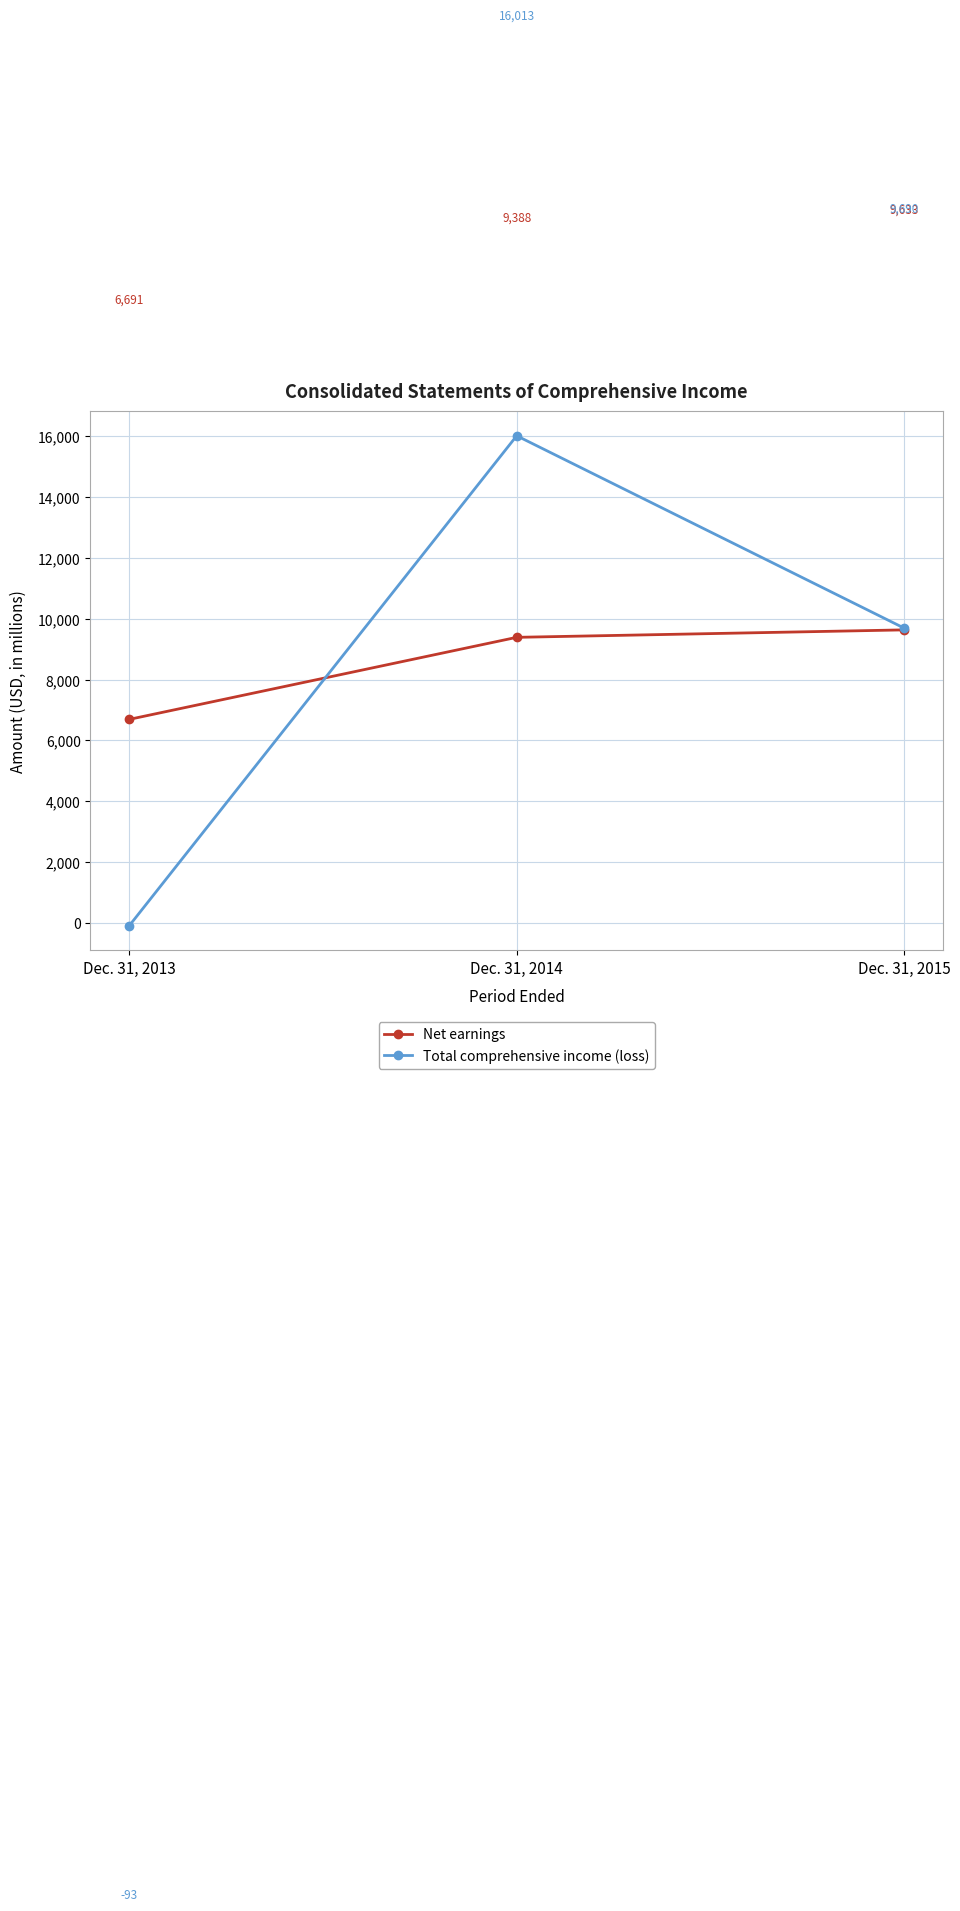

Reading left to right, what are all the values shown in this chart?

Net earnings: 6691	9388	9633
Total comprehensive income (loss): -93	16013	9690